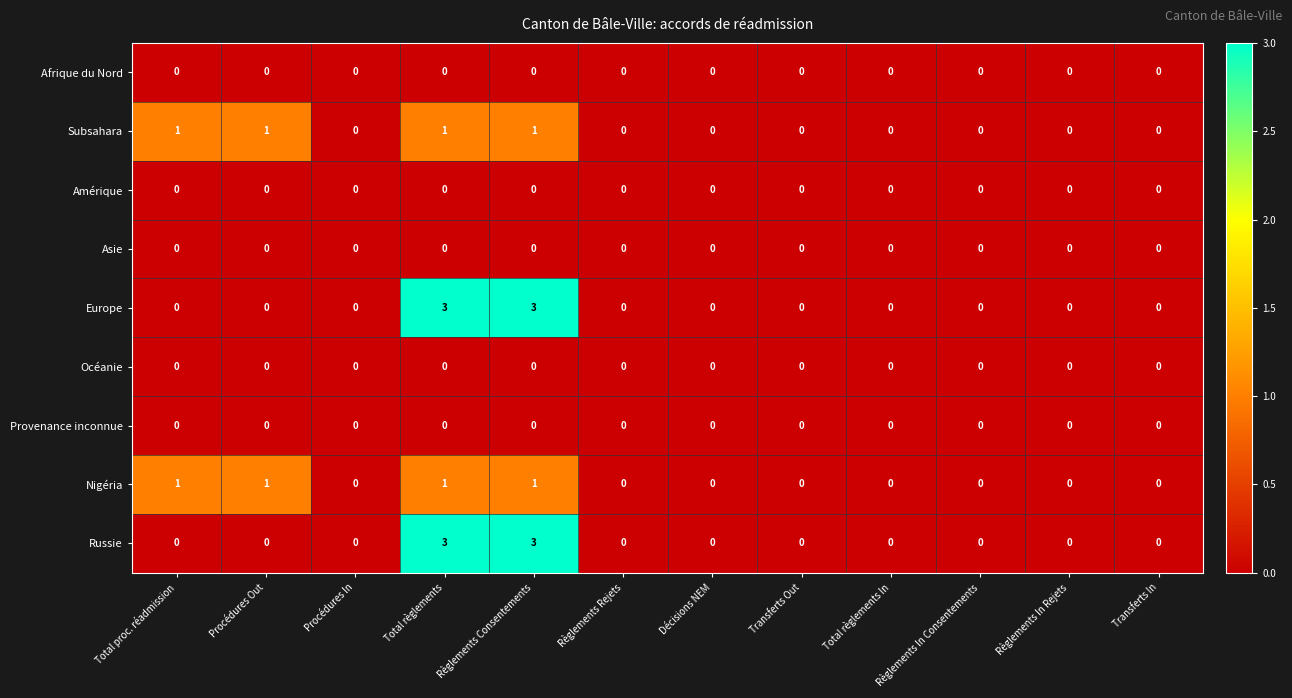

The value of Afrique du Nord at Transferts In is 0. True or false?

True